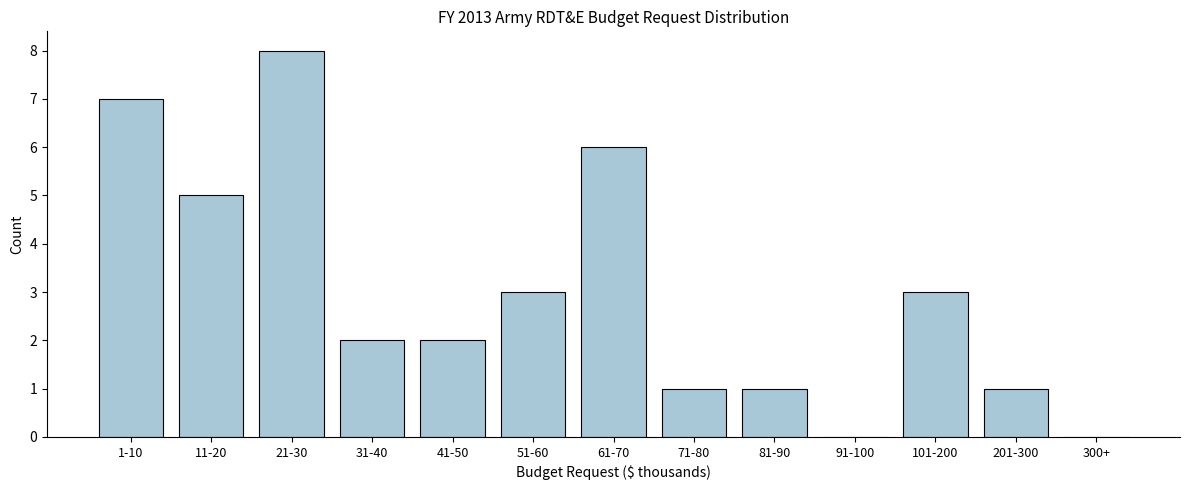

Reading right to left, extract all data points from this chart.

300+=0	201-300=1	101-200=3	91-100=0	81-90=1	71-80=1	61-70=6	51-60=3	41-50=2	31-40=2	21-30=8	11-20=5	1-10=7